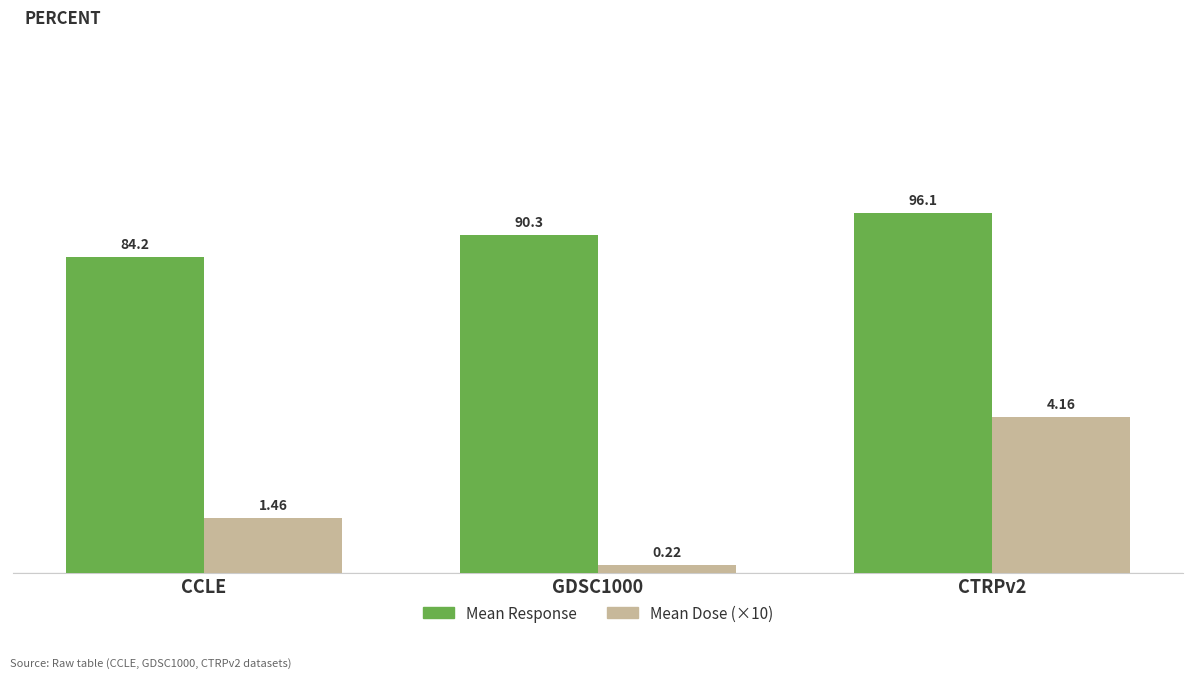

What is the sum of all Mean Response values?

270.6